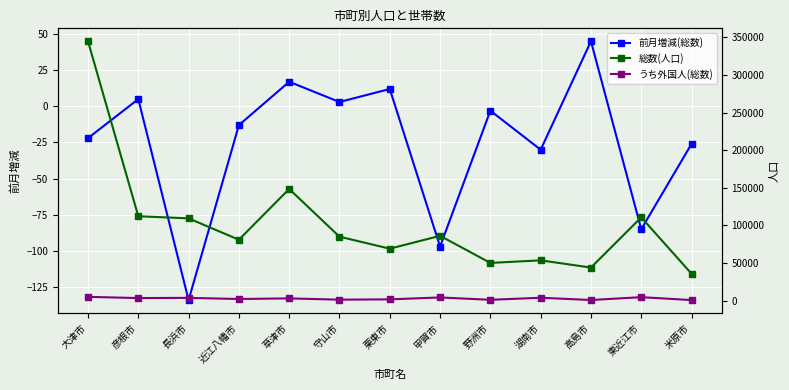

How many interior local peaks does the 前月増減(総数) series have?

5